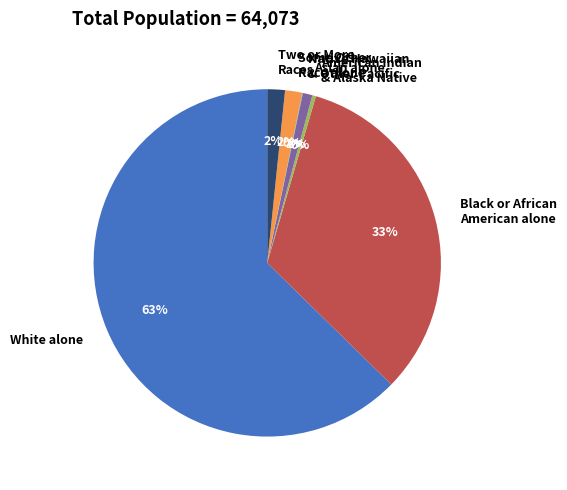

Which slice is the largest?

White alone